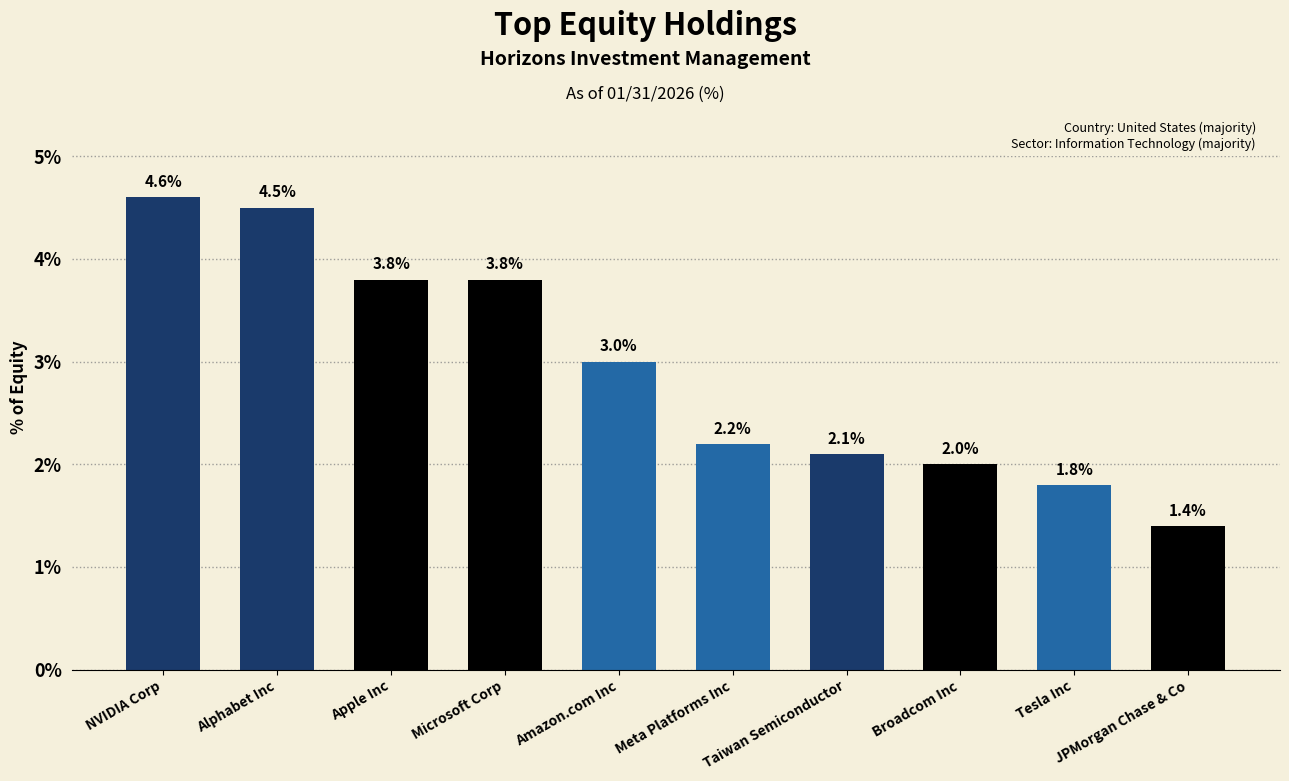

At which label is the value closest to 3?

Amazon.com Inc